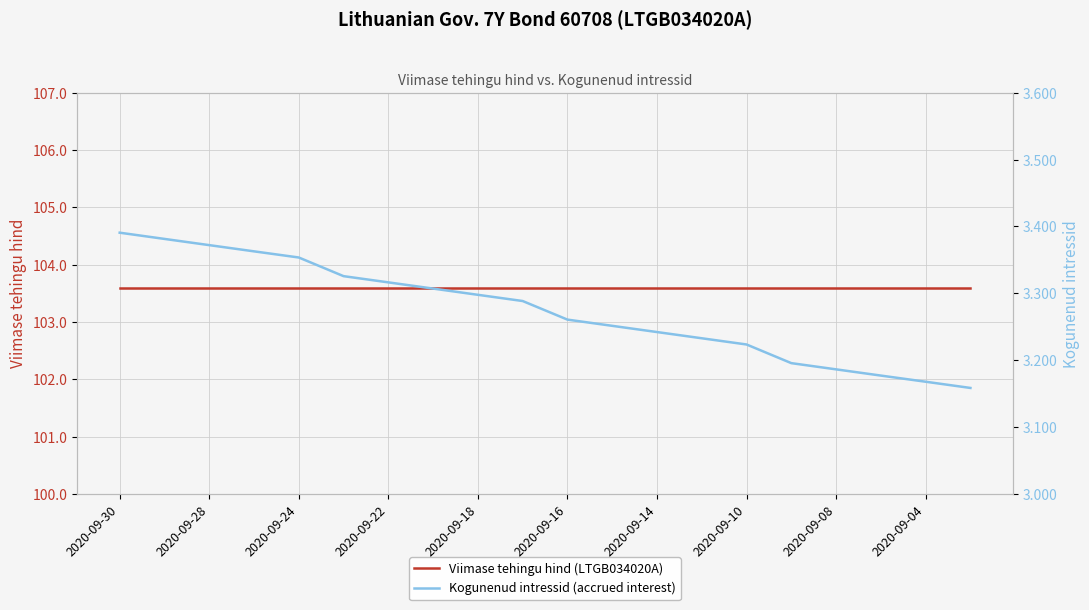

True or false: Viimase tehingu hind (LTGB034020A) and Kogunenud intressid (accrued interest) cross at least once.

False